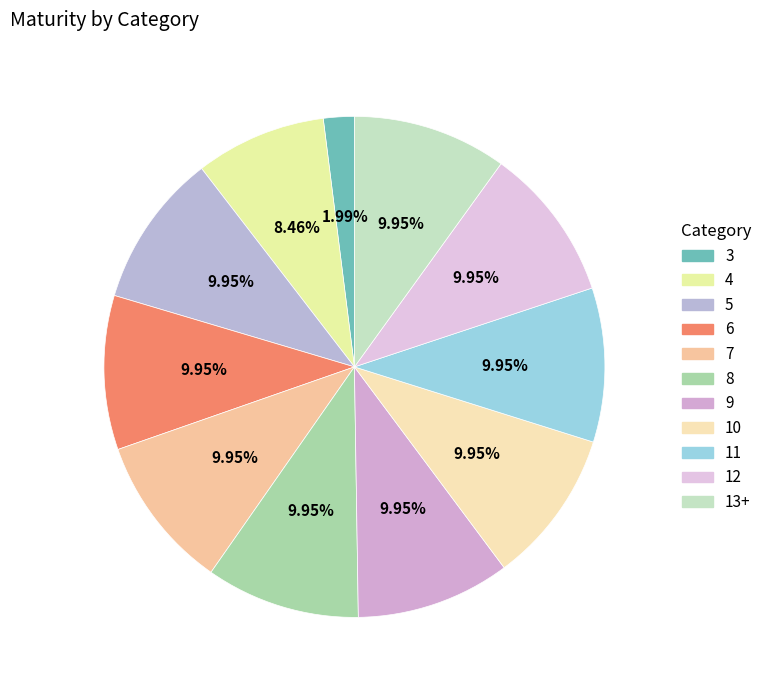

What is the largest slice in the pie chart?

5